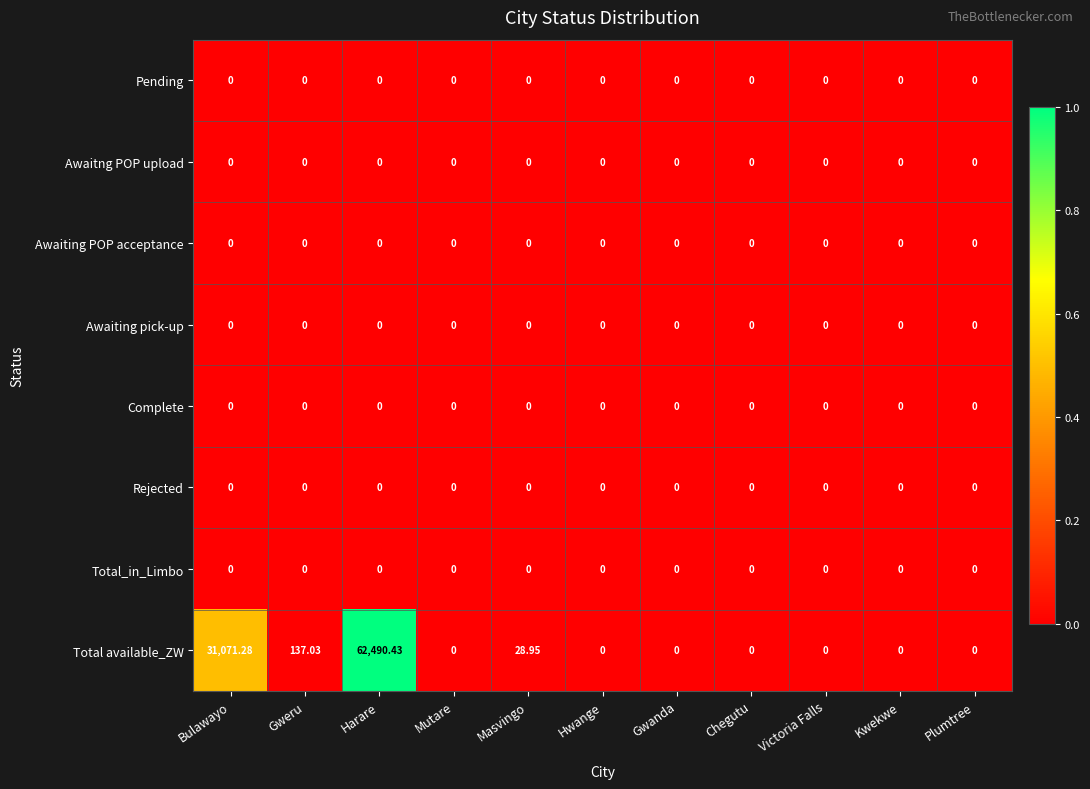

At which category is the sum across all series the highest?

Harare